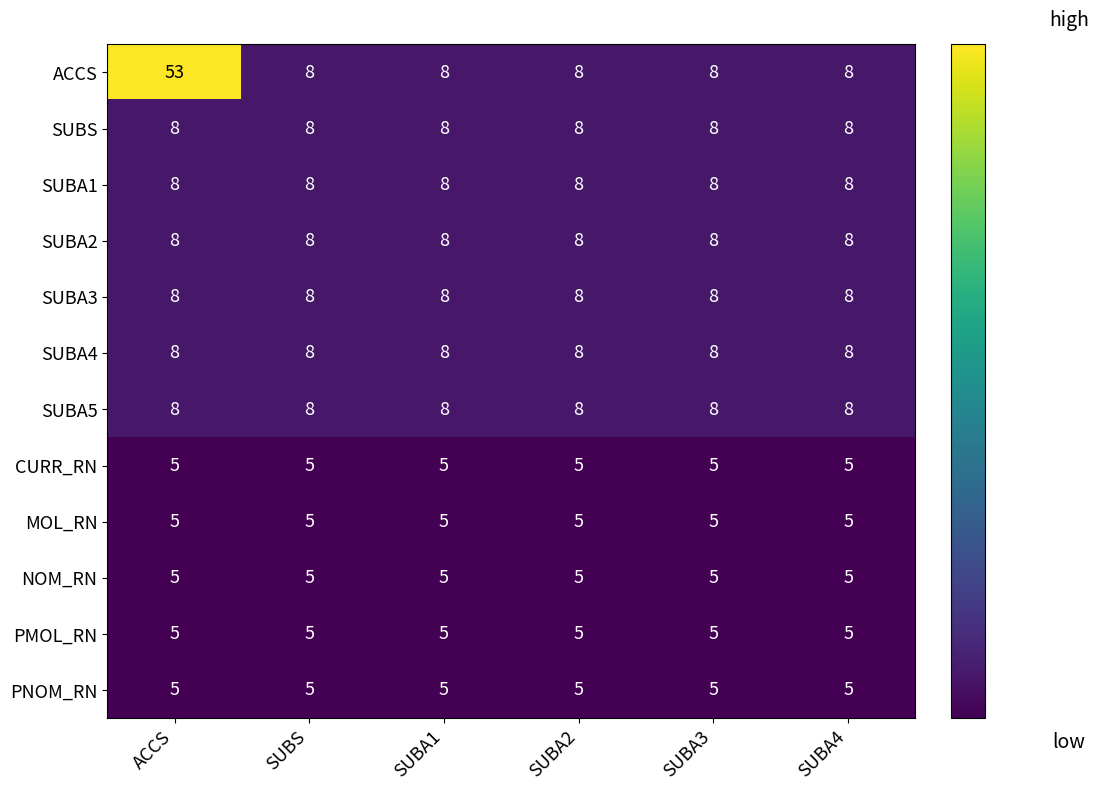

What is the maximum value for SUBA3?

8